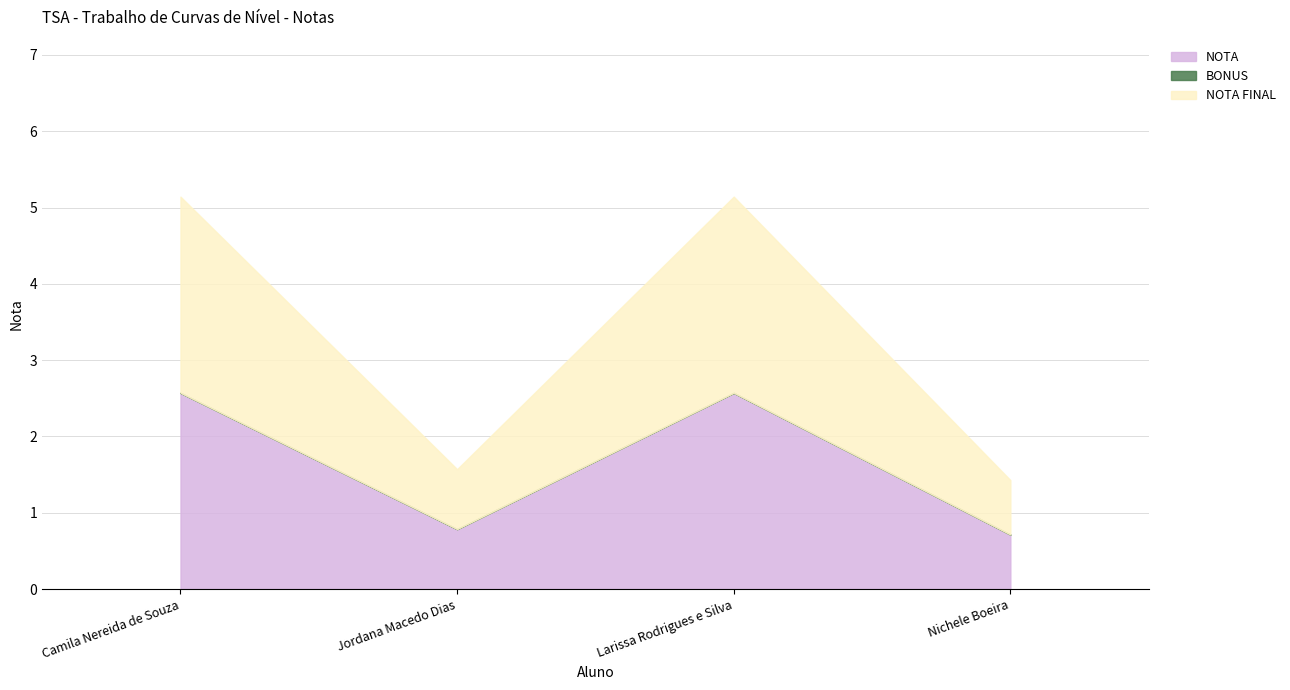

Reading left to right, extract all data points from this chart.

NOTA: 2.6	0.8	2.6	0.7
BONUS: 0.0	0.0	0.0	0.0
NOTA FINAL: 2.6	0.8	2.6	0.7